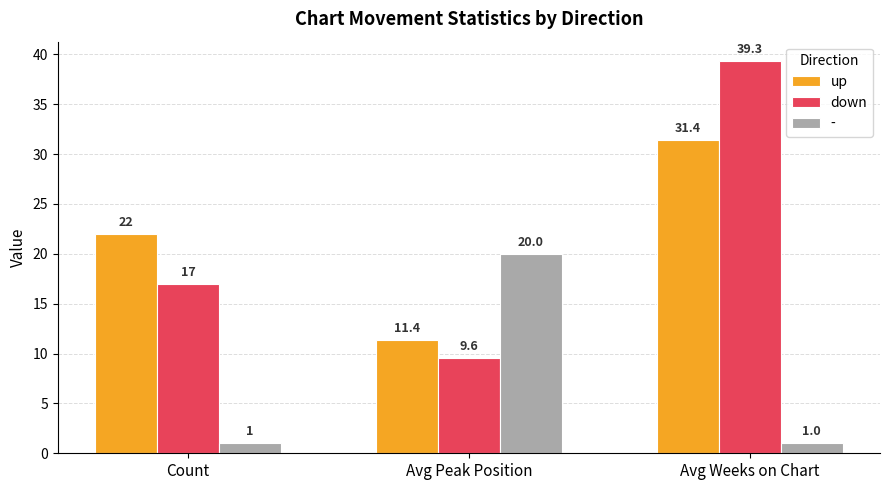

List the series in order of their peak value, highest first.

down, up, -